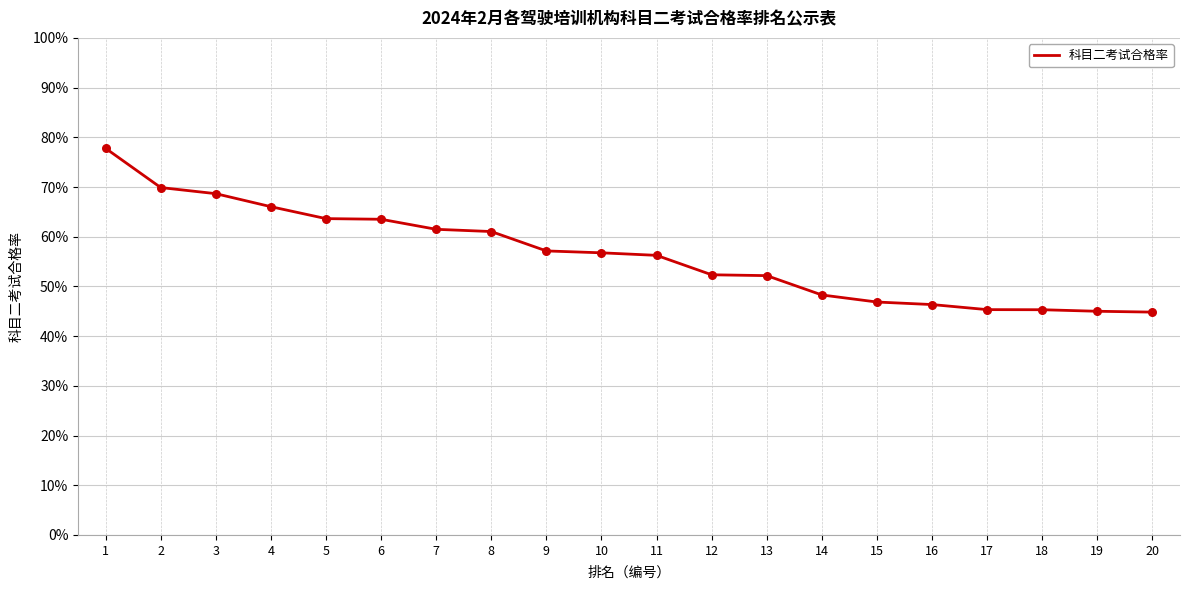

What is the change in value from 4 to 15?

-0.2